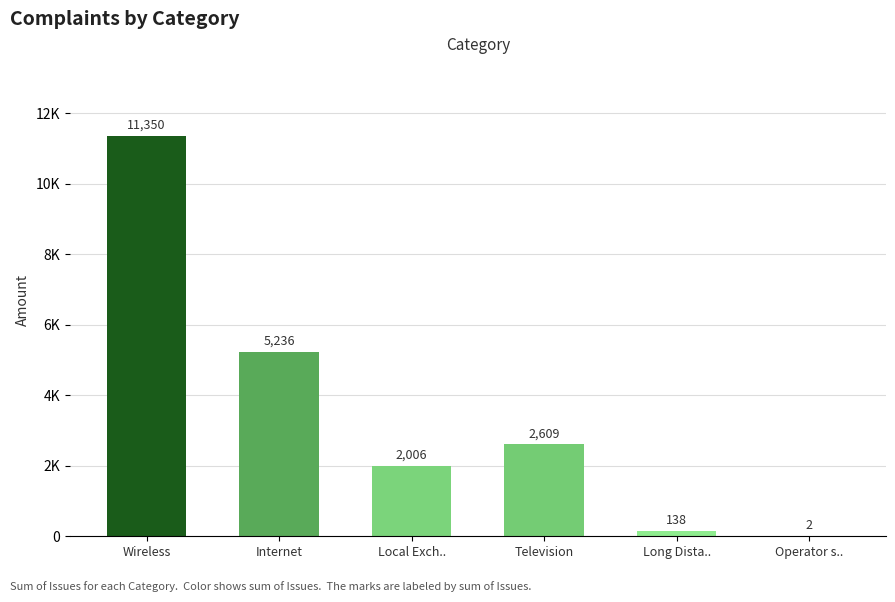

What is the sum of the values at Internet and Operator s..?

5238